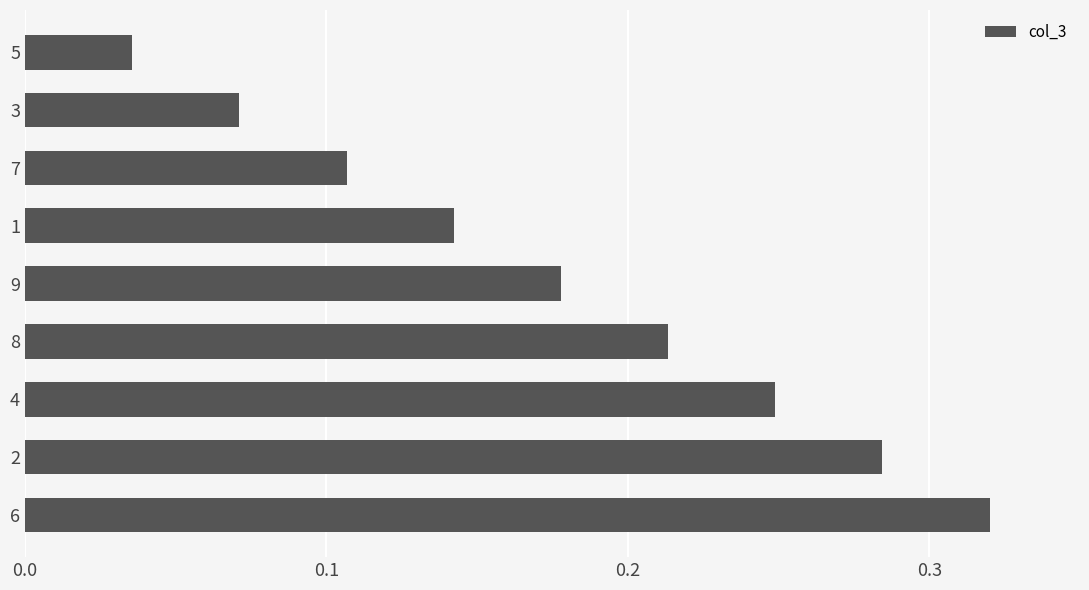

At which category does the chart reach its peak across all series?

6